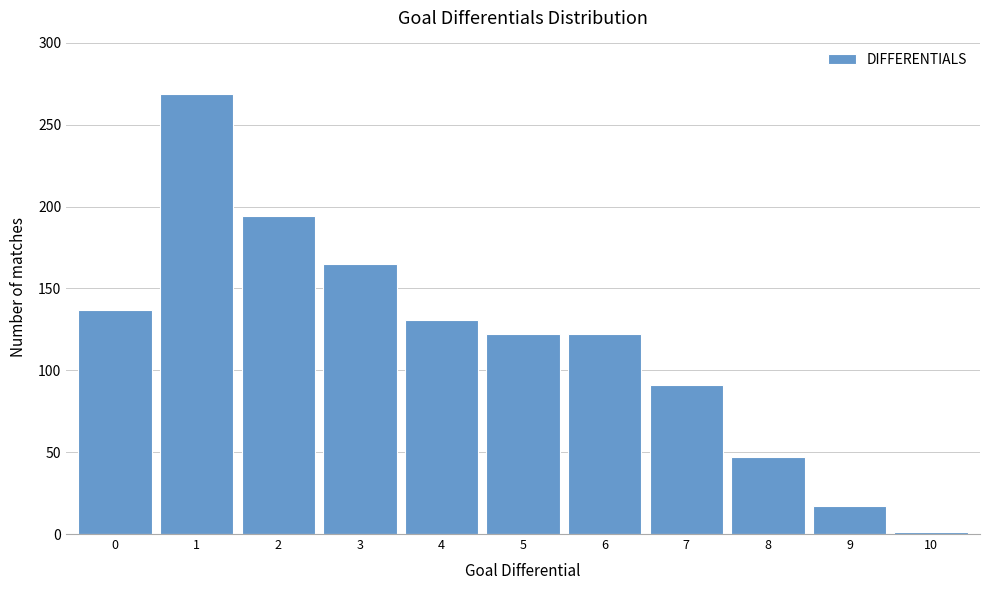

Reading right to left, extract all data points from this chart.

1	17	47	91	122	122	131	165	194	269	137